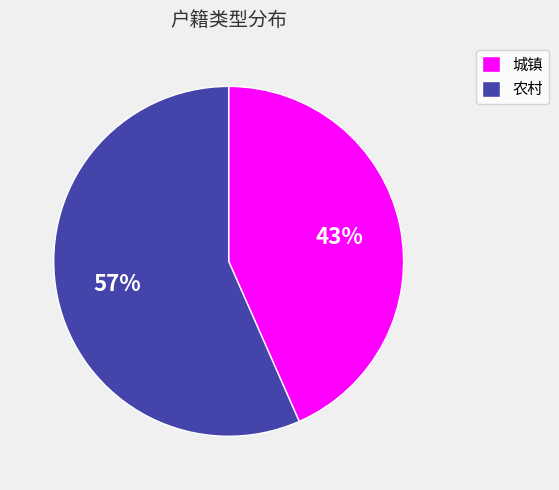

Rank the categories by value from lowest to highest.

城镇, 农村